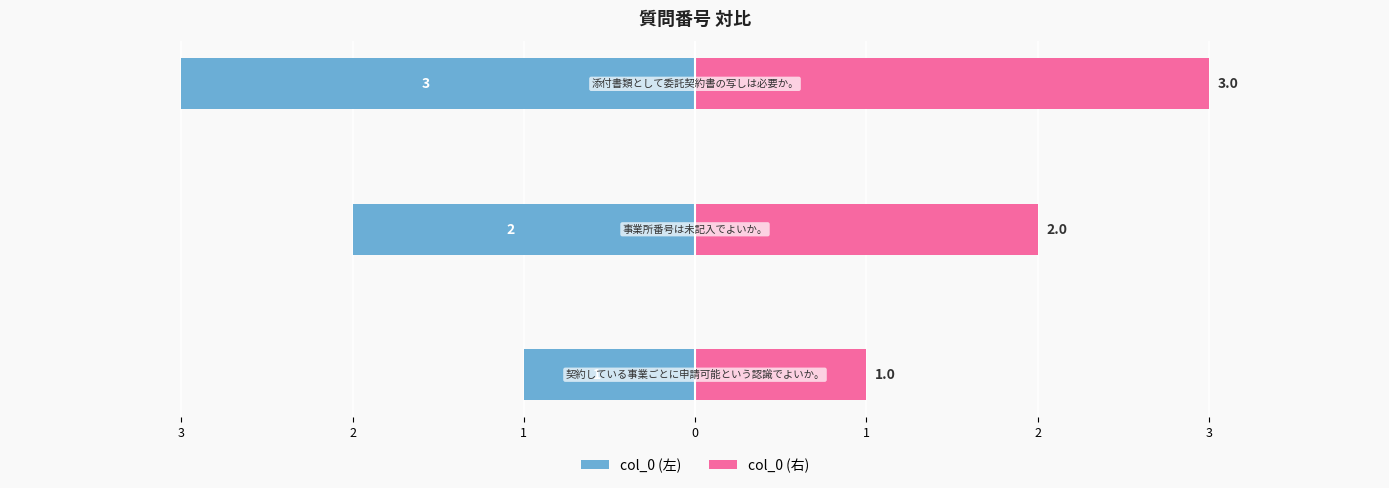

How many values in the col_0 (左) series are below -2?

1